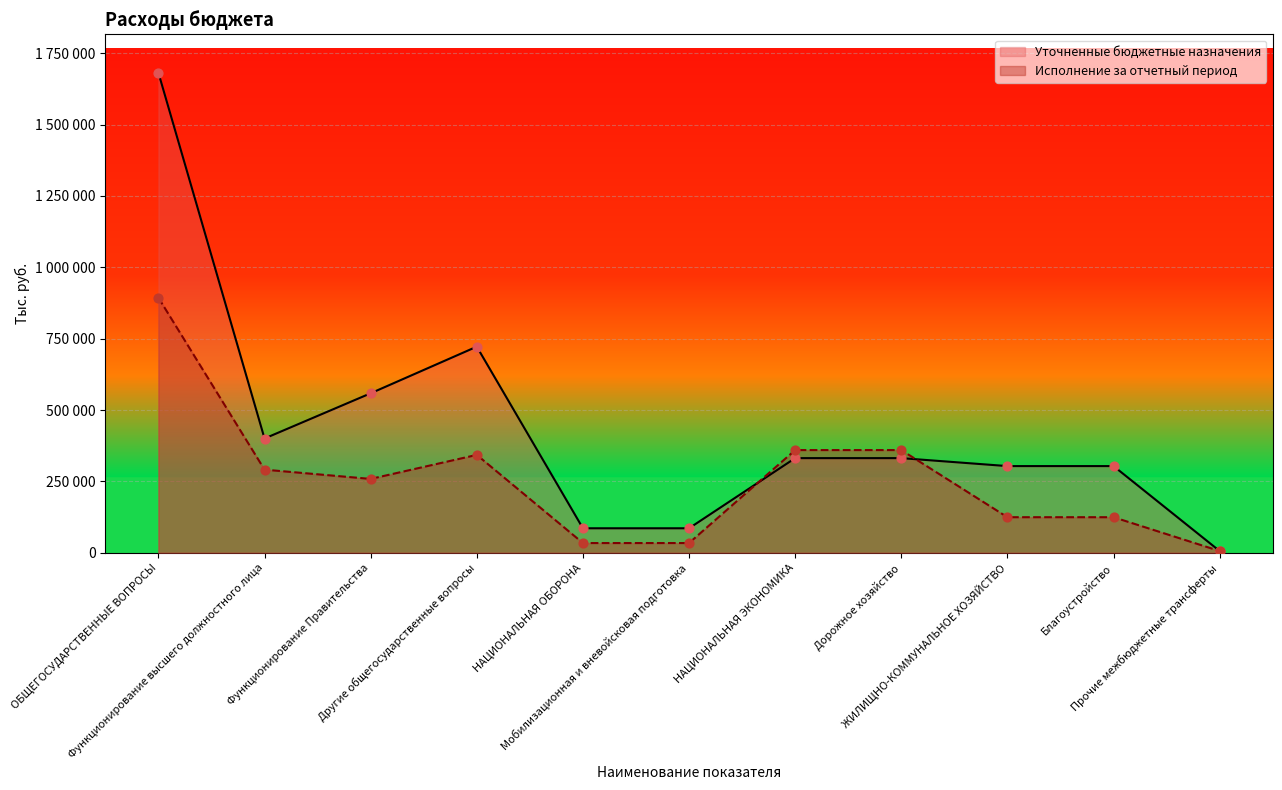

What is the total value across all series at НАЦИОНАЛЬНАЯ ОБОРОНА?

120481.9